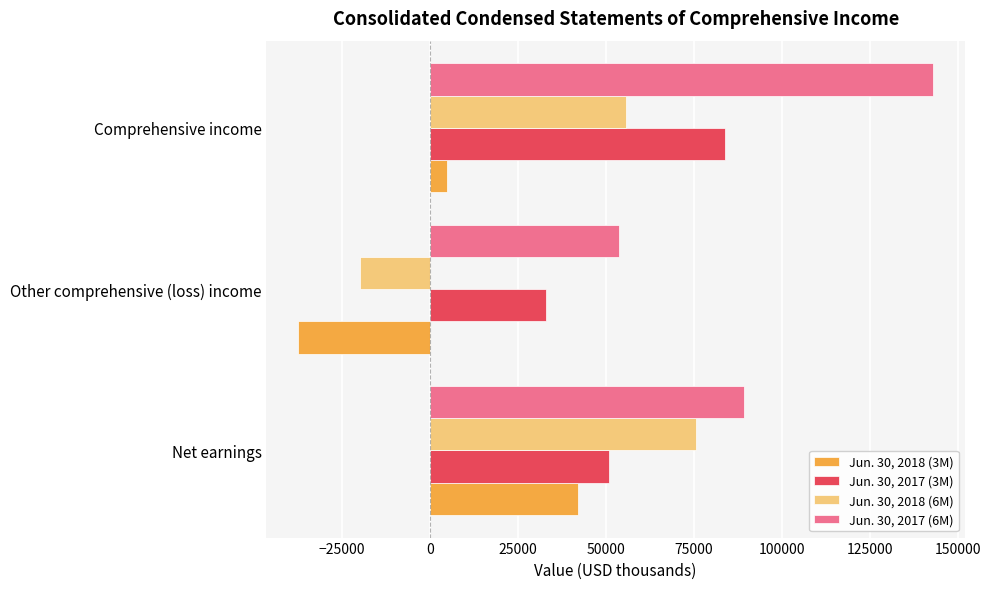

List the labels in order of Jun. 30, 2018 (6M) value, smallest first.

Other comprehensive (loss) income, Comprehensive income, Net earnings